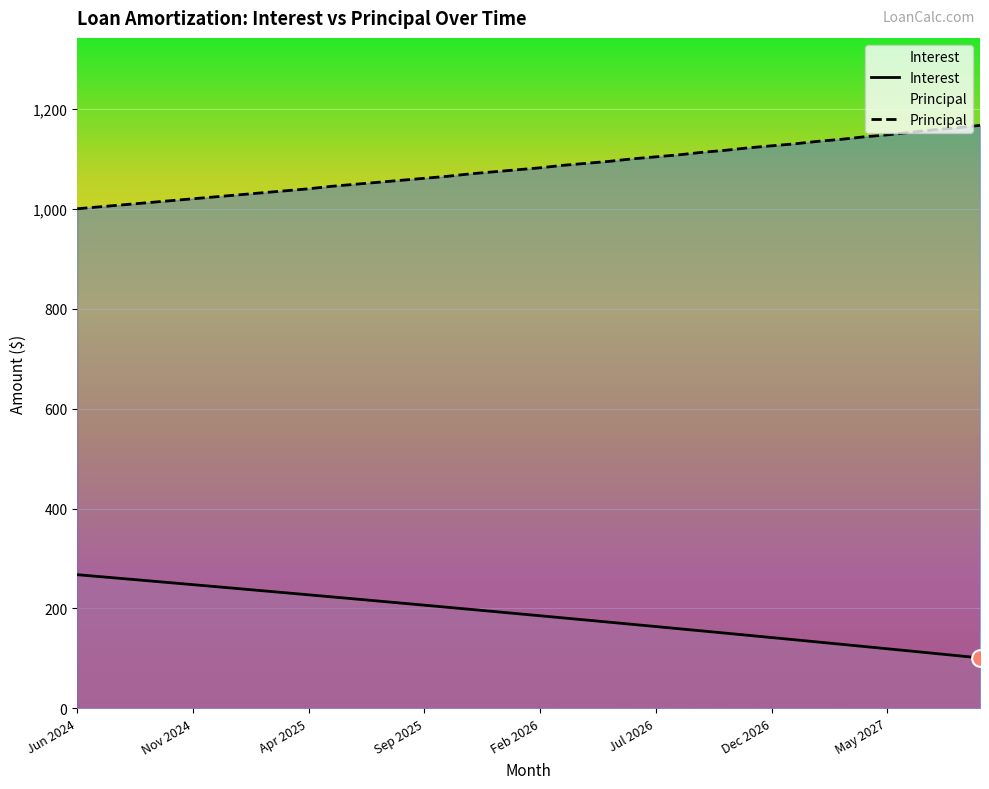

Rank the series at May 2027 from lowest to highest value.

Interest, Principal